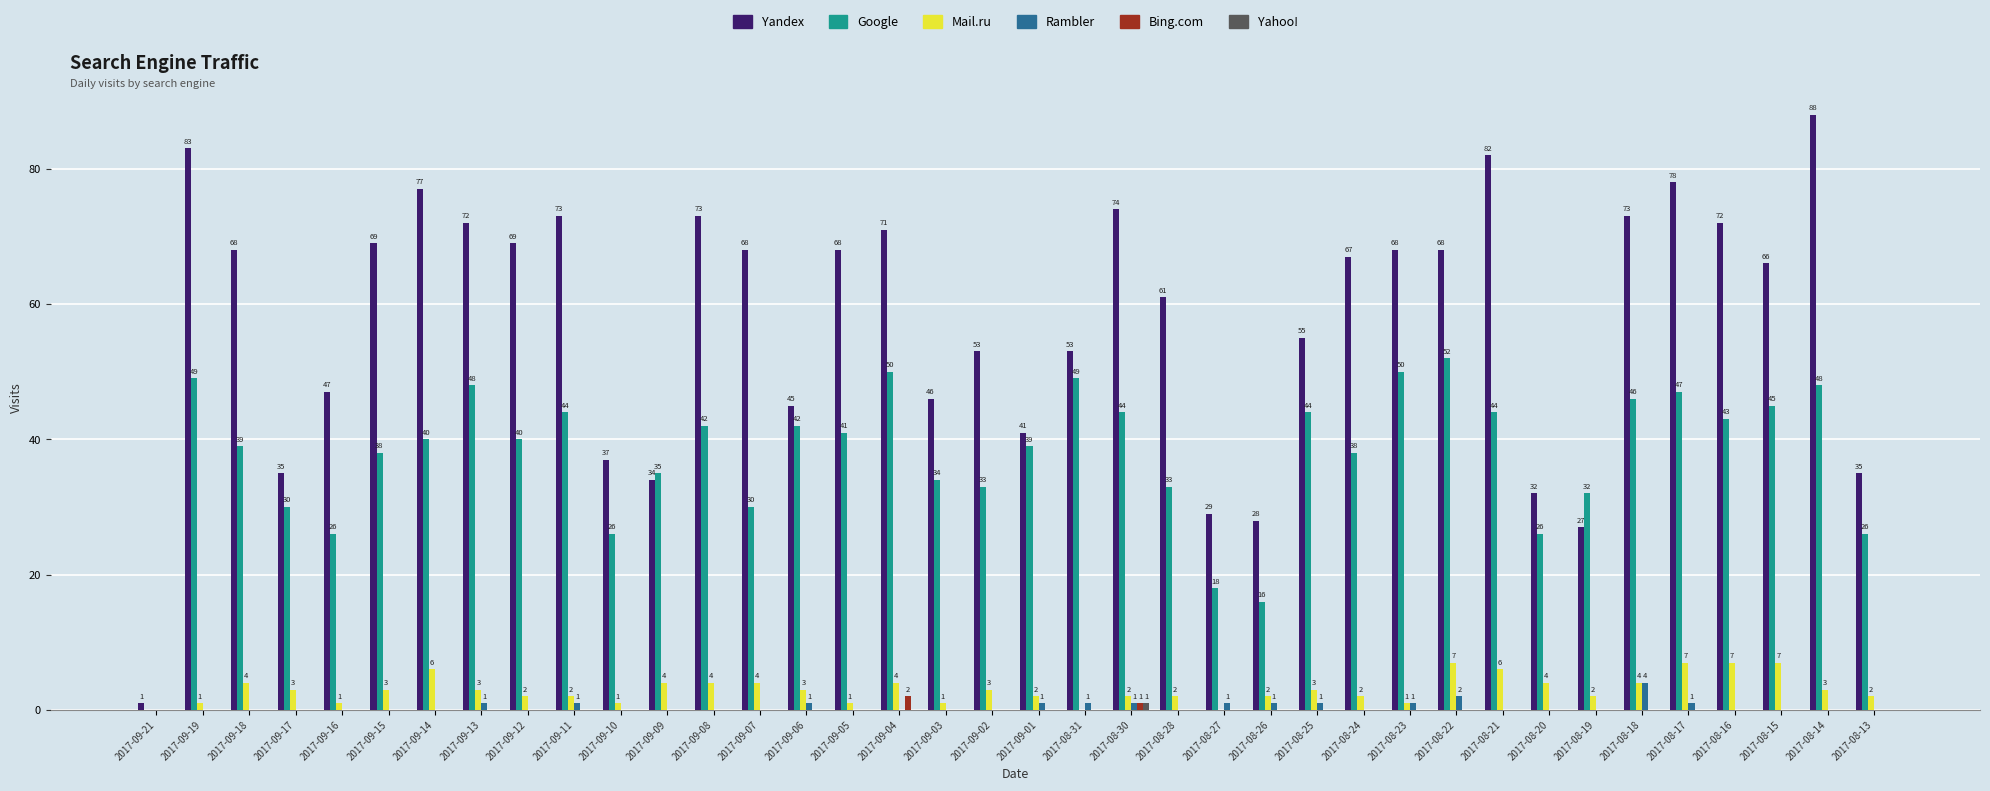

Is it true that Bing.com equals 0 at 2017-09-19?

True